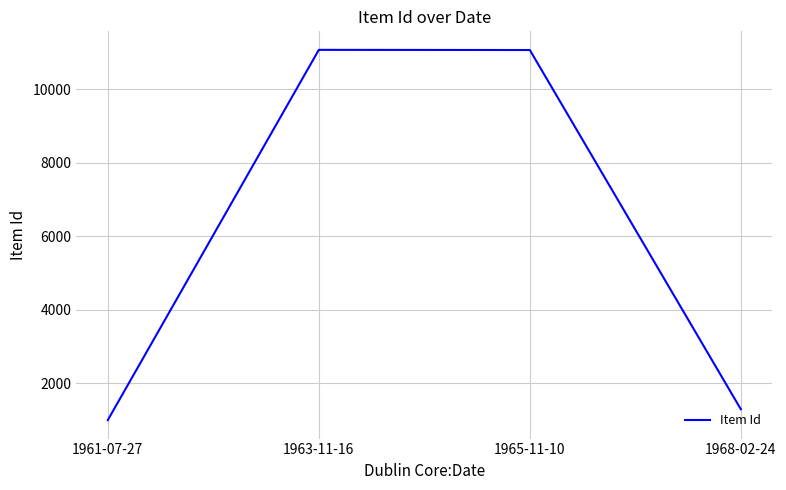

How many series are shown in this chart?

1